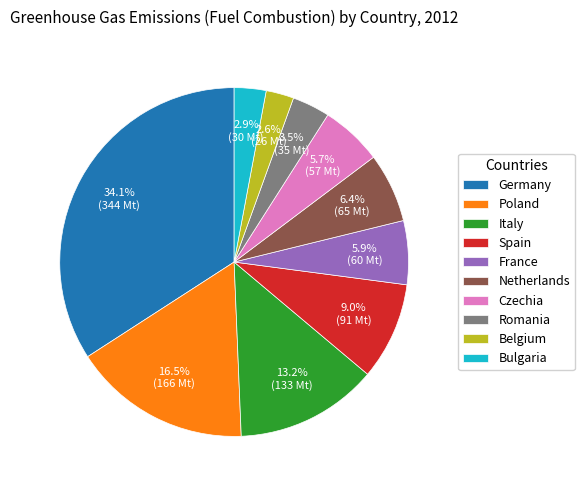

To the nearest percent, what is the difference between the largest and smallest slice percentages?

32%